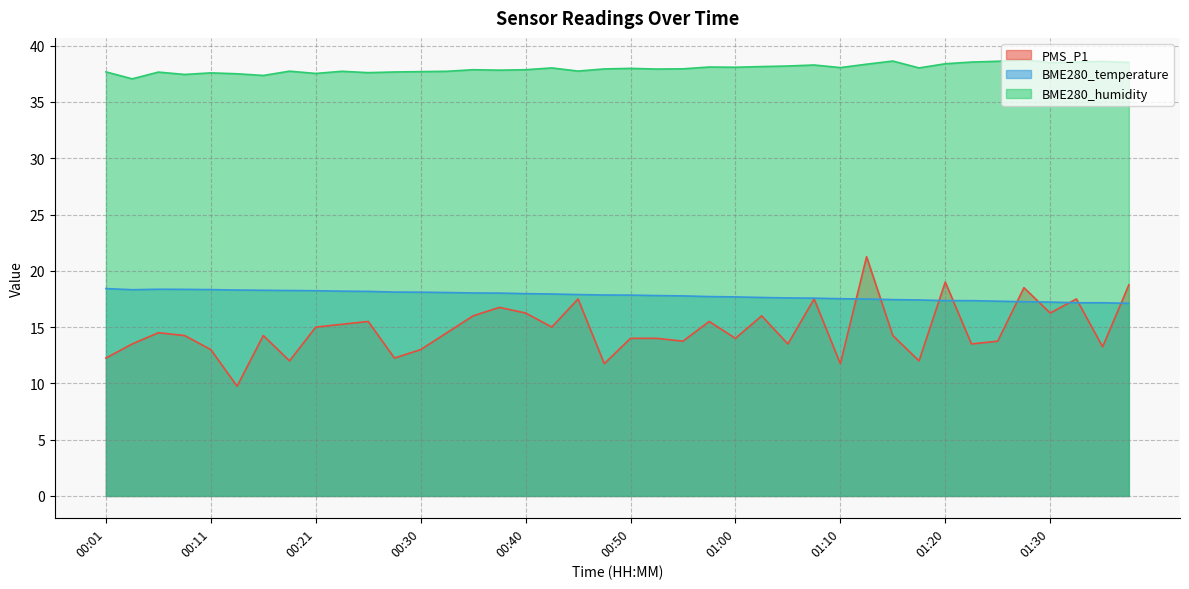

What is the greatest value displayed?

38.8